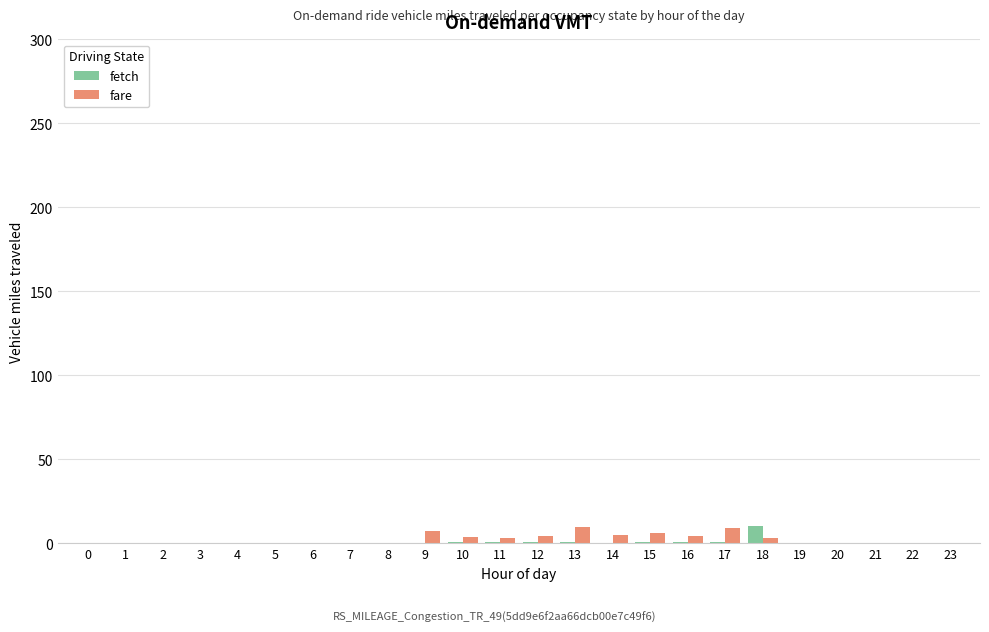

How many groups of bars are there?

24